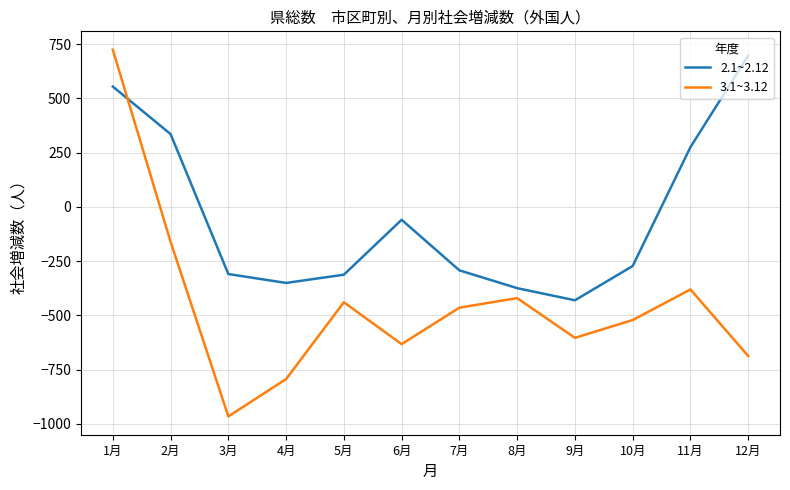

How many lines are shown in the chart?

2